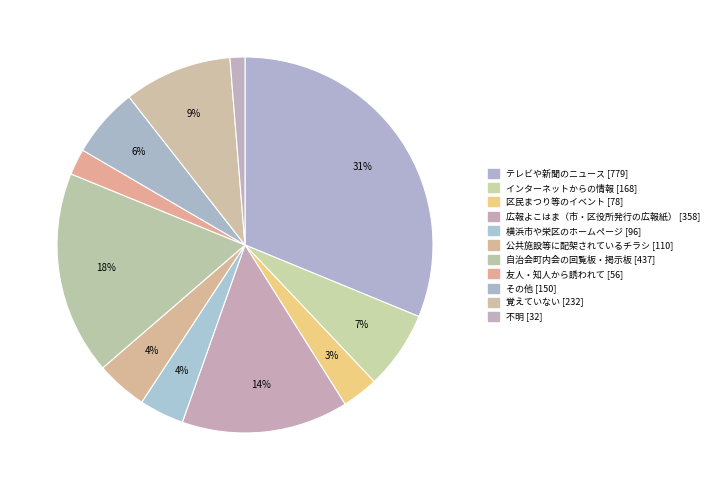

To the nearest percent, what is the difference between the 公共施設等に配架されているチラシ and その他 slice percentages?

2%